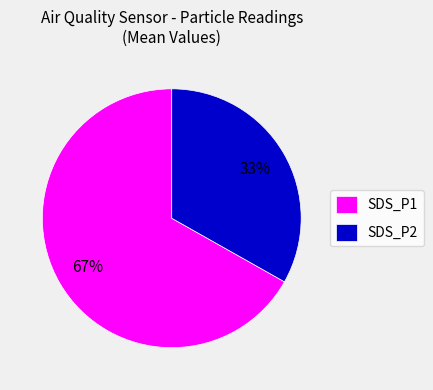

What is the largest slice in the pie chart?

SDS_P1